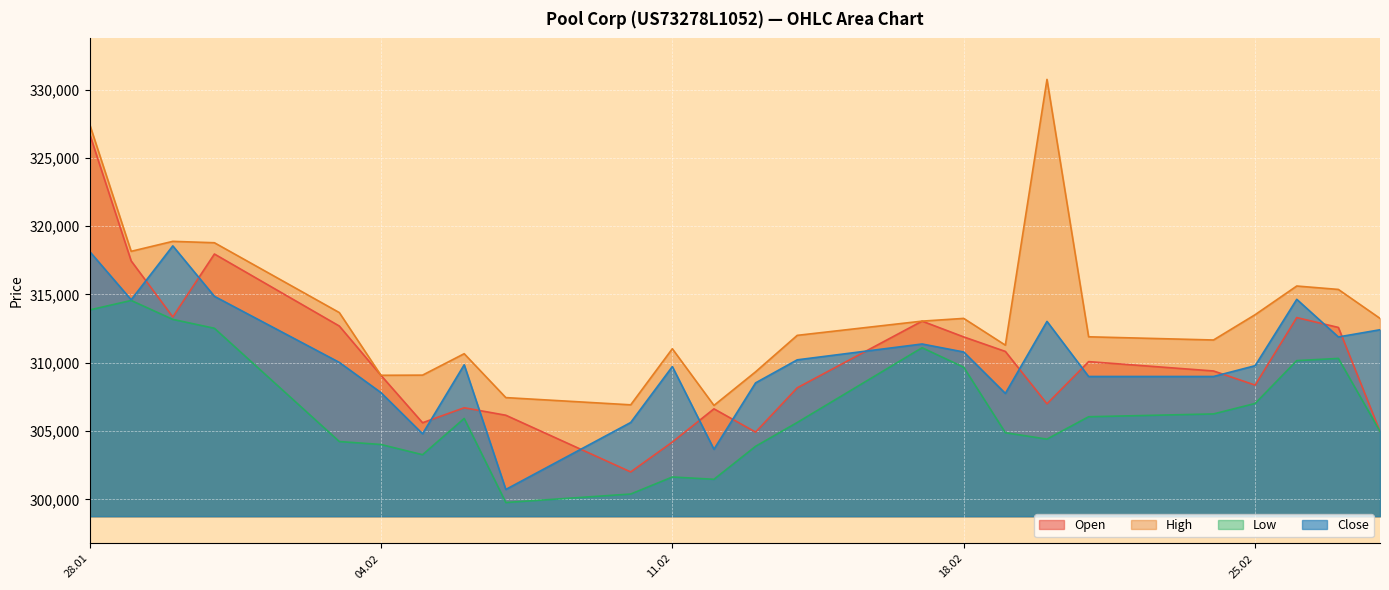

At how many categories does at least one series exceed 303457?

24